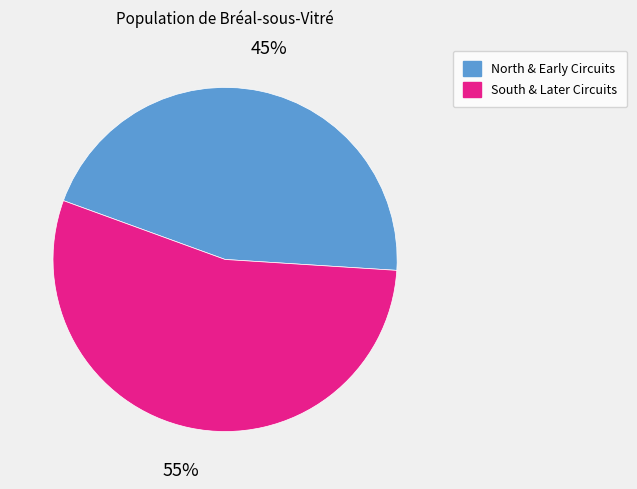

Is there any slice that represents more than half of the pie?

Yes